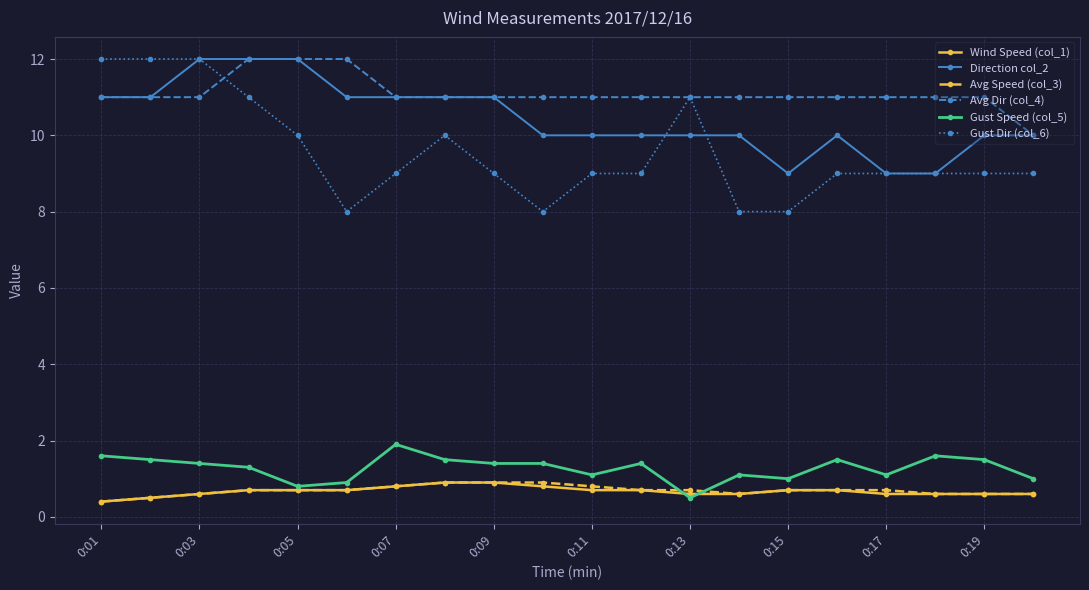

What is the maximum value shown in the chart?

12.0